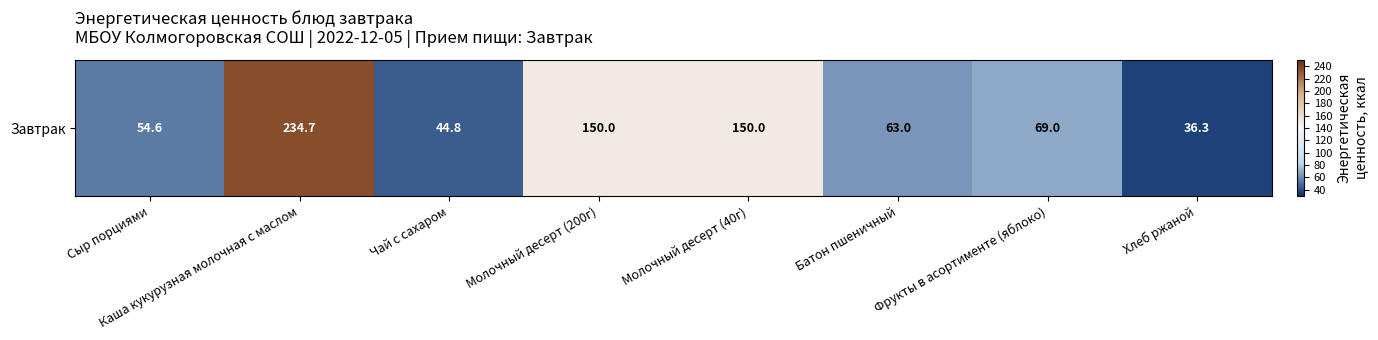

What is the greatest value displayed?

234.7